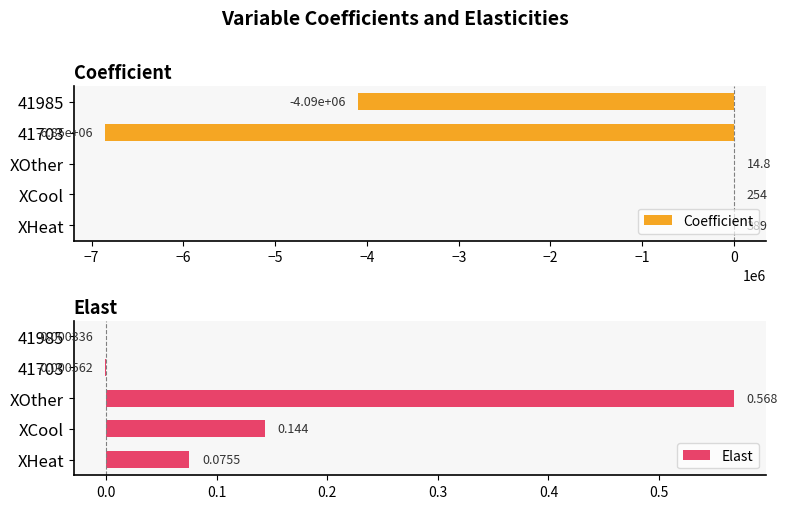

Which series has the widest spread of values?

Coefficient